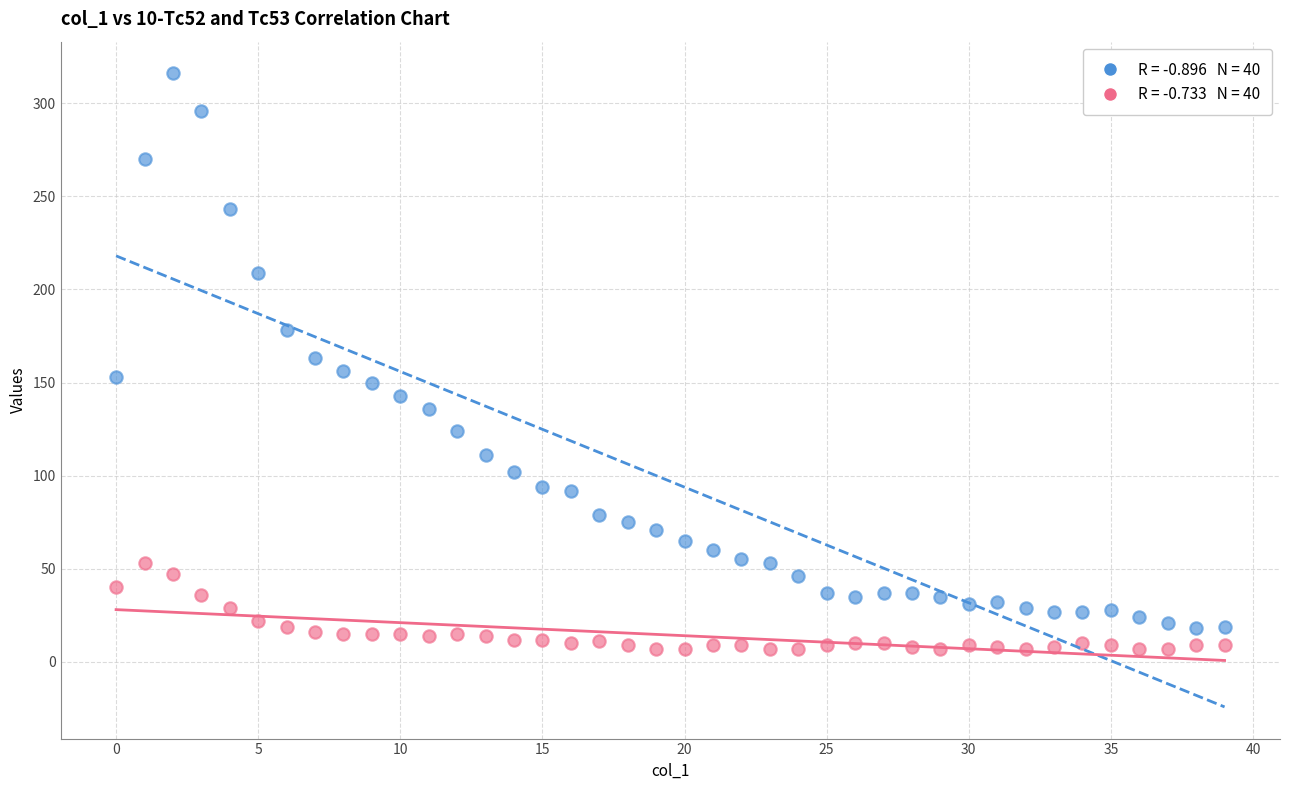

How many data points are displayed?

80